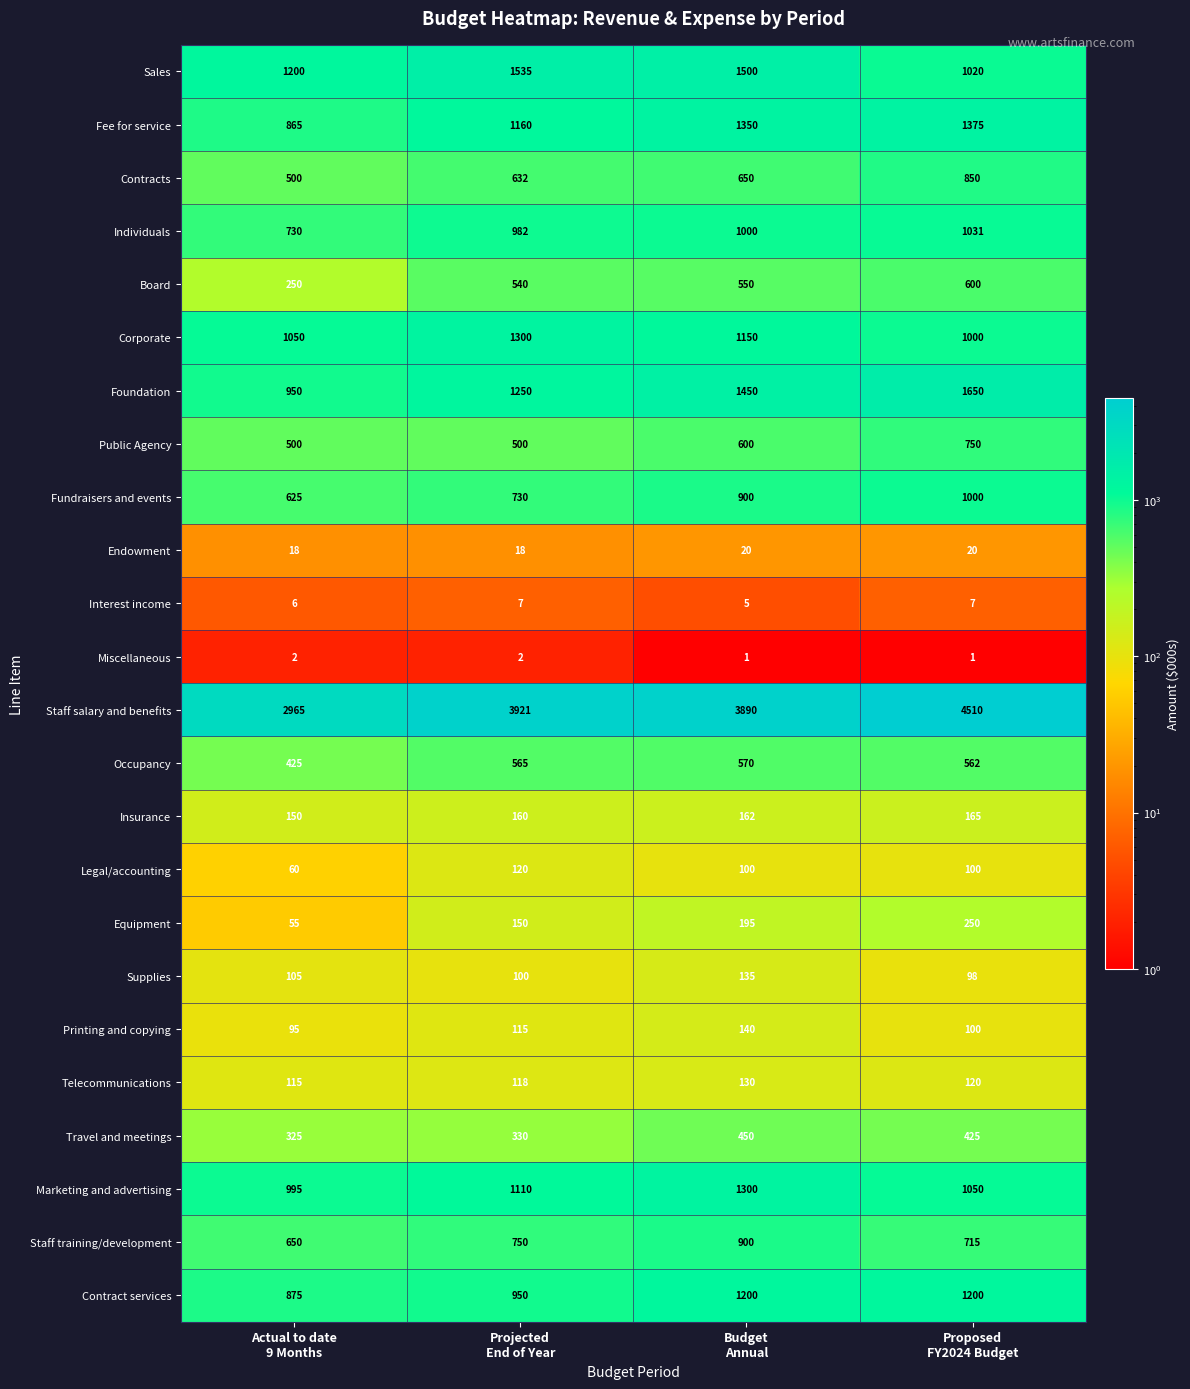

How many categories are shown in the chart?

4